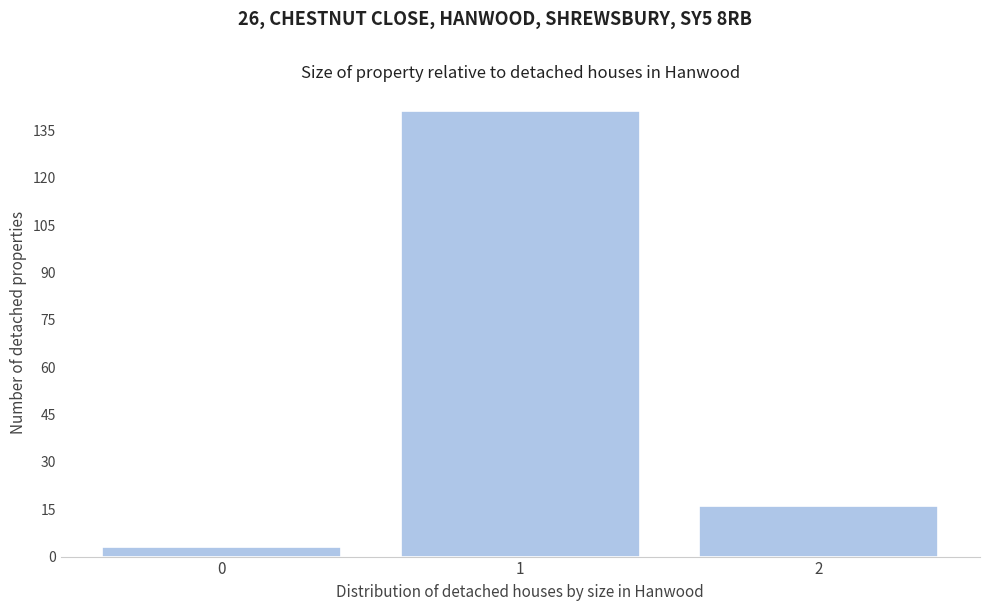

Which range on the x-axis has the tallest bar?

0.5 to 1.5